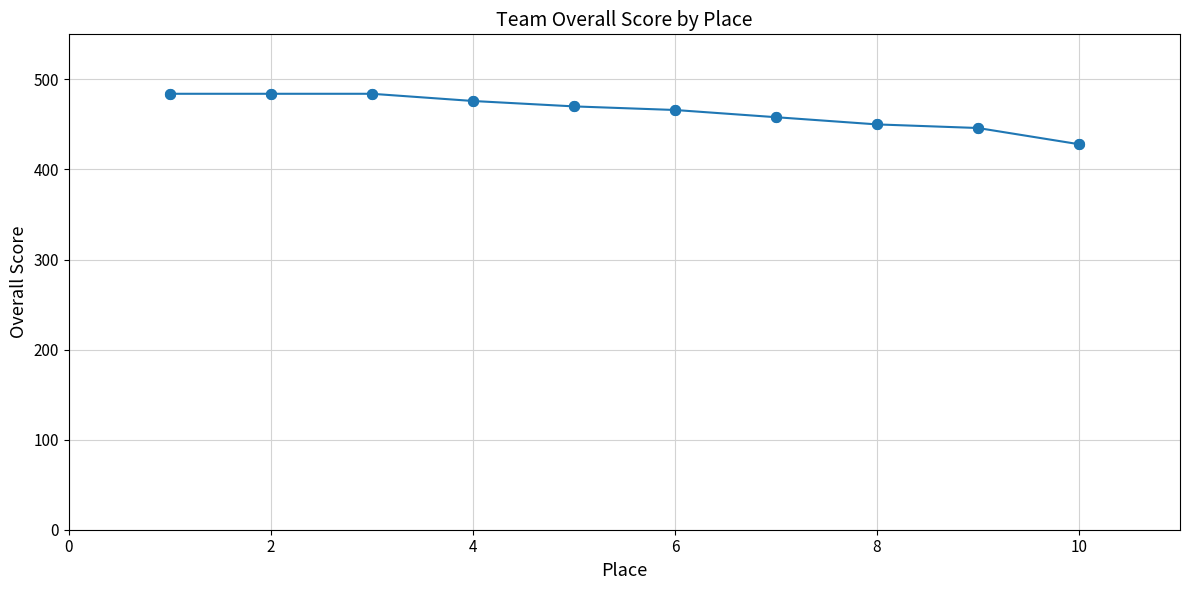

What is the value of the 4th point from the left?

476